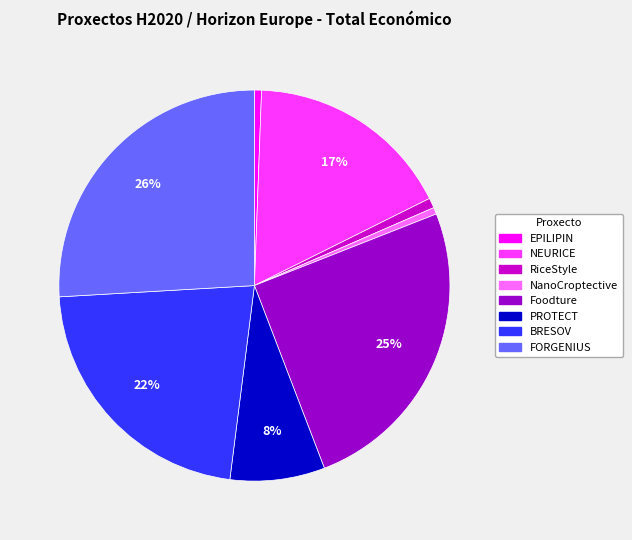

What is the largest slice in the pie chart?

FORGENIUS